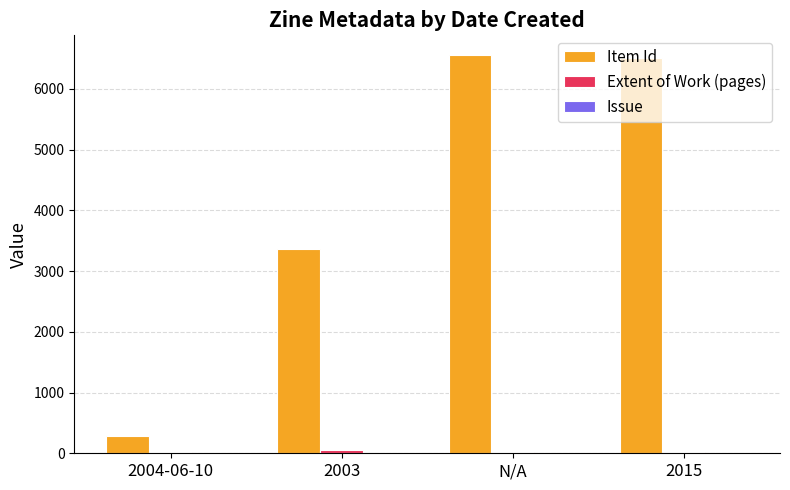

What is the maximum value shown in the chart?

6554